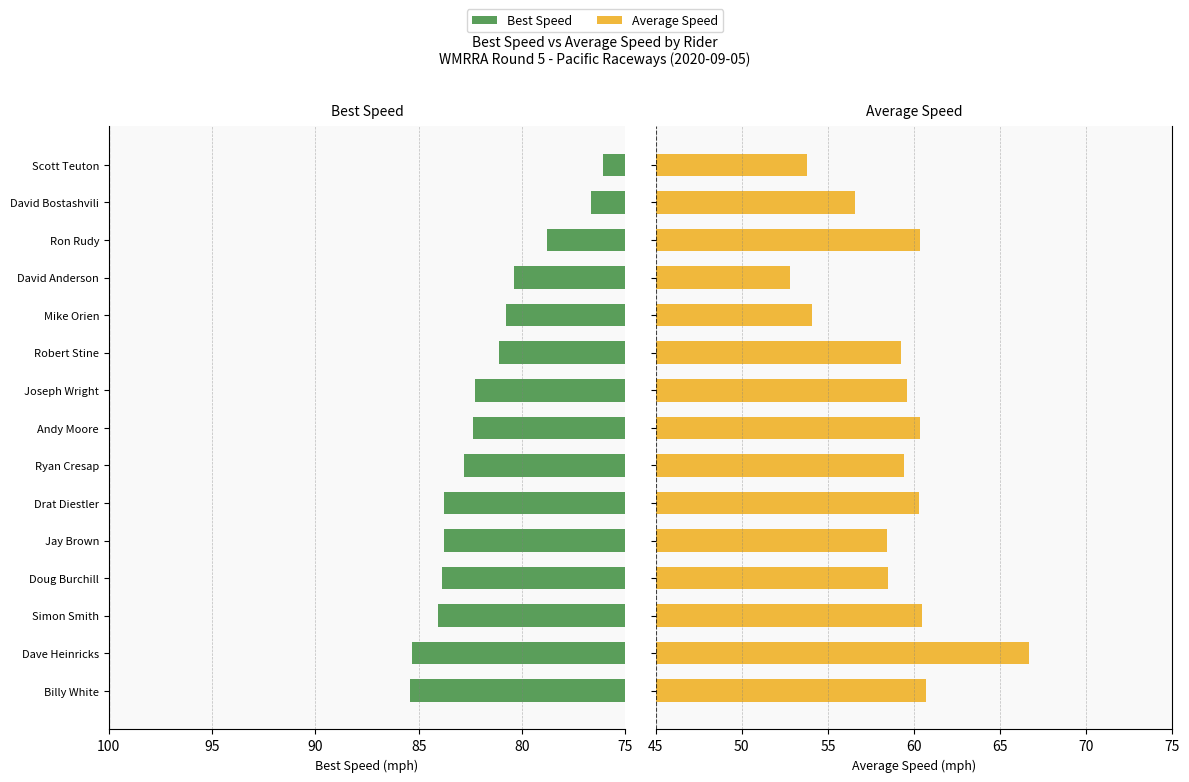

How many data points does each series have?

15